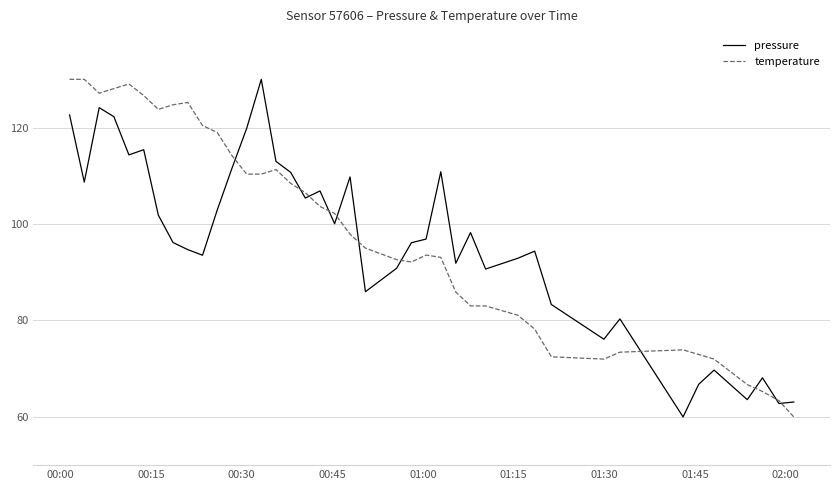

What is the lowest value of the pressure series?

60.0